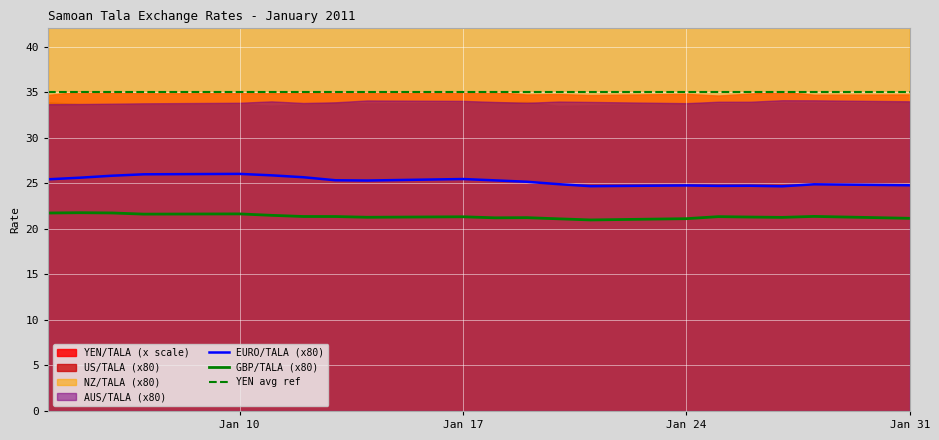

What is the minimum value for YEN avg ref?

35.0